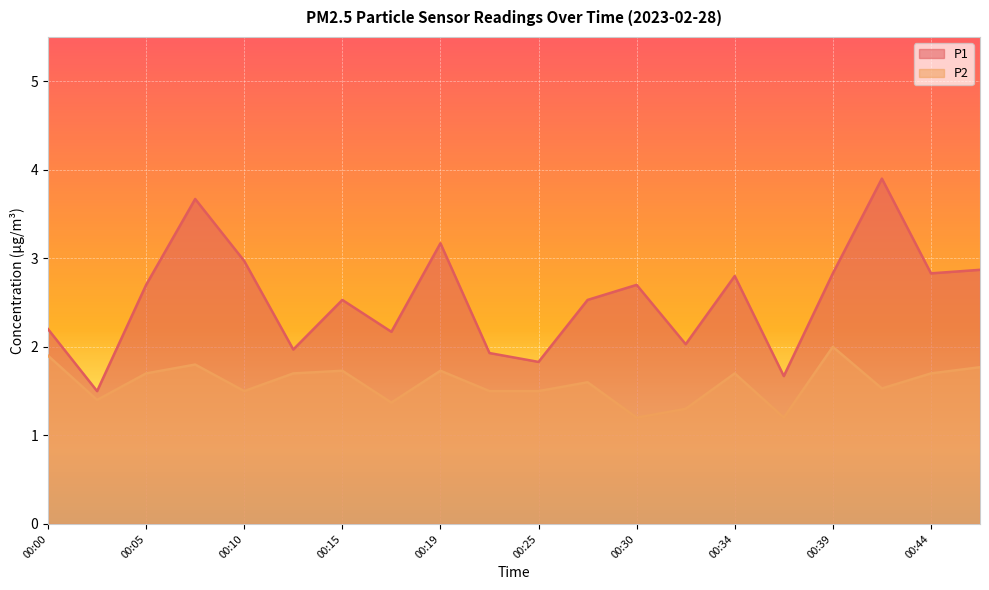

What value does the P1 series have at 00:34?

2.8